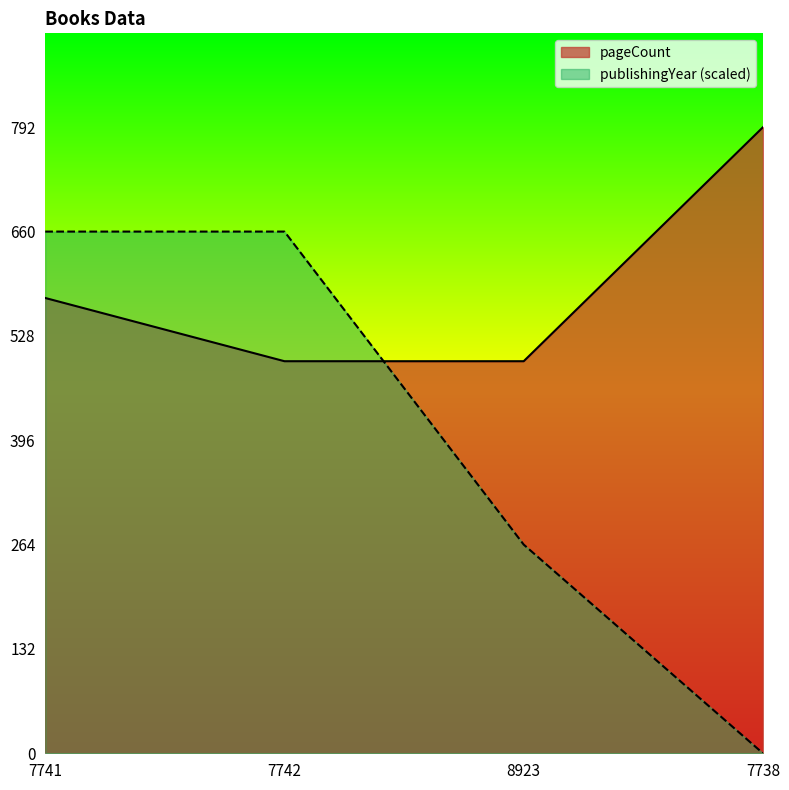

What position from the right is 7742?

3